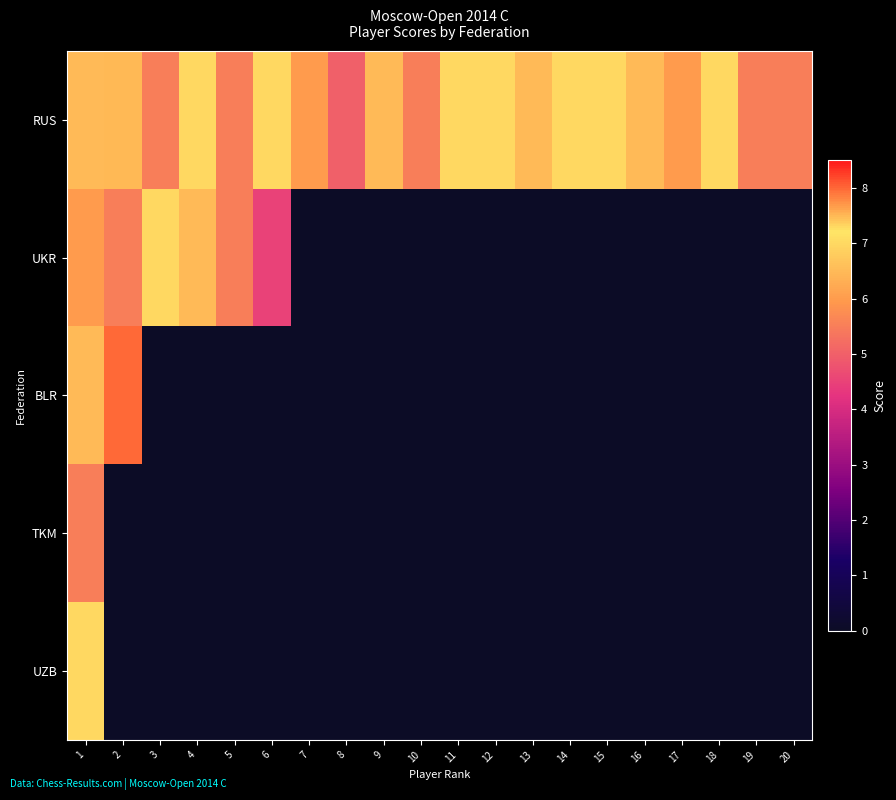

At which category is the sum across all series the highest?

1